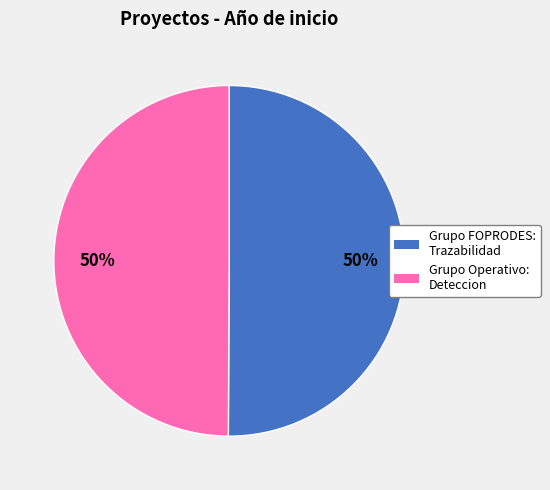

To the nearest percent, what is the average slice percentage?

50%